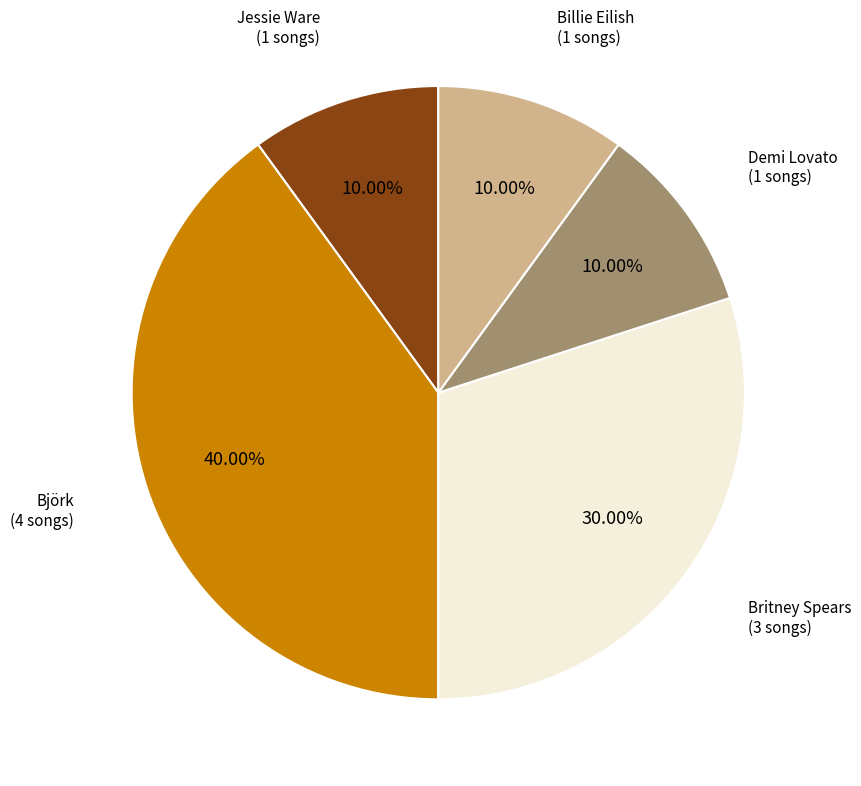

Is there a majority slice in this chart?

No